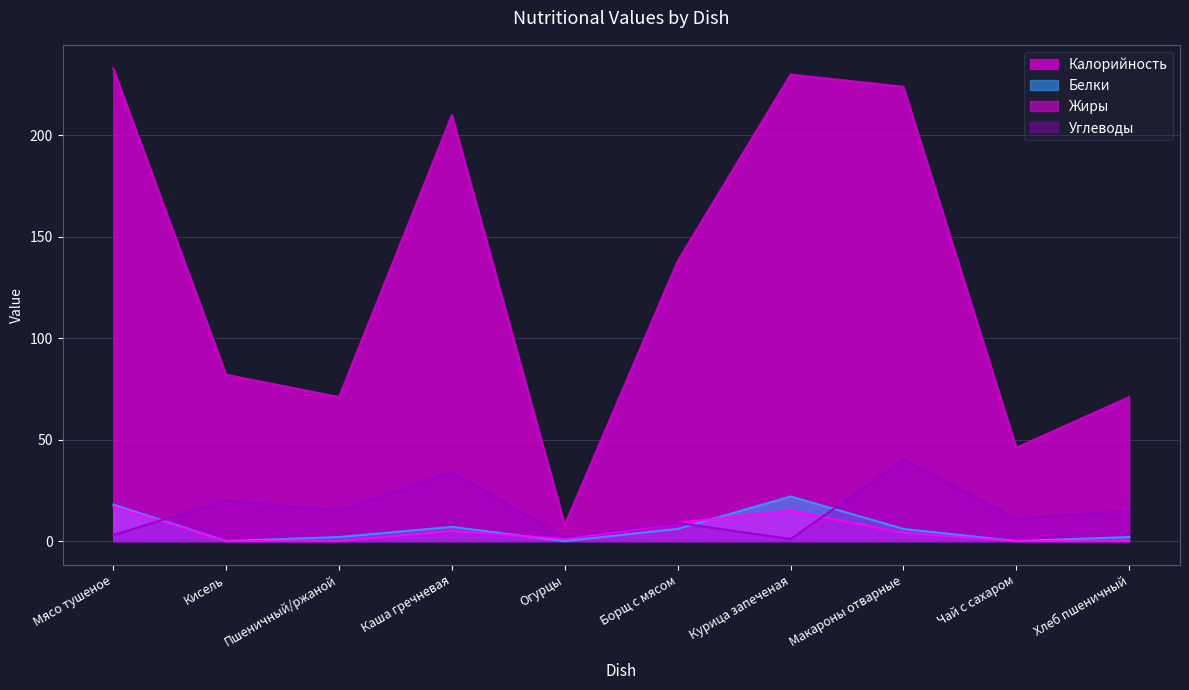

Reading left to right, list all the values displayed in this chart.

Калорийность: 233	82	71	210	8	138	230	224	46	71
Белки: 18	0	2	7	0	6	22	6	0	2
Жиры: 17	0	0	5	1	9	15	4	0	0
Углеводы: 3	20	15	34	2	9	1	40	11	15